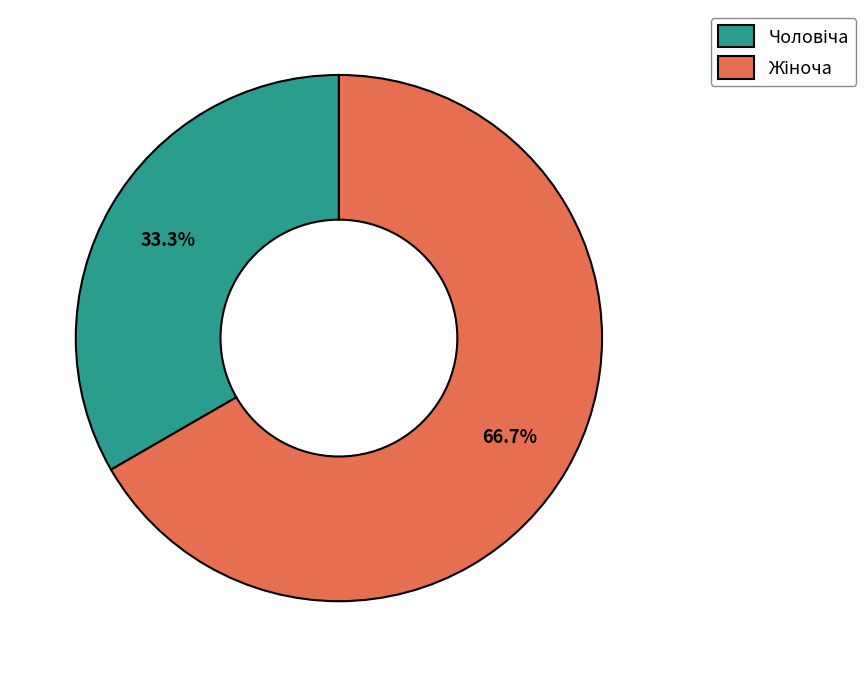

Is there any slice that represents more than half of the pie?

Yes